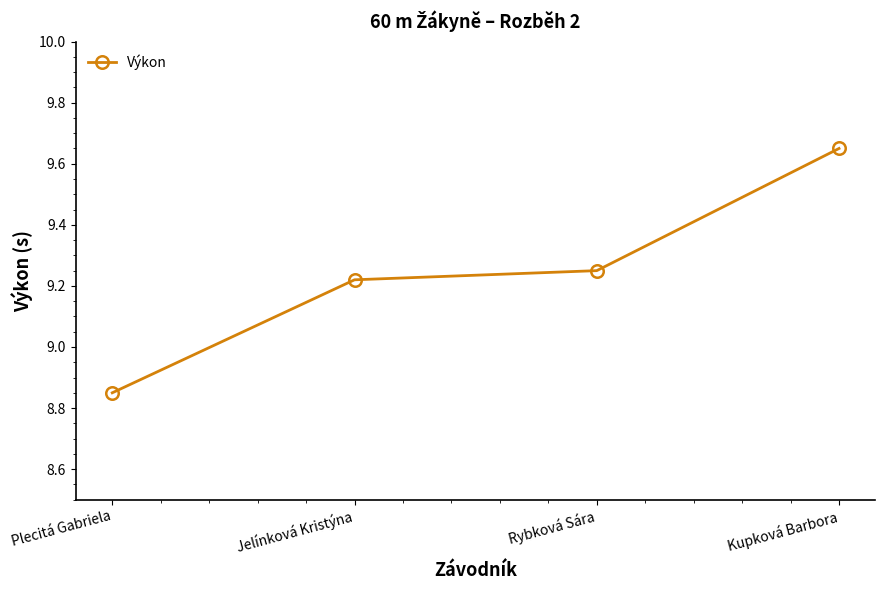

What position from the right is Rybková Sára?

2